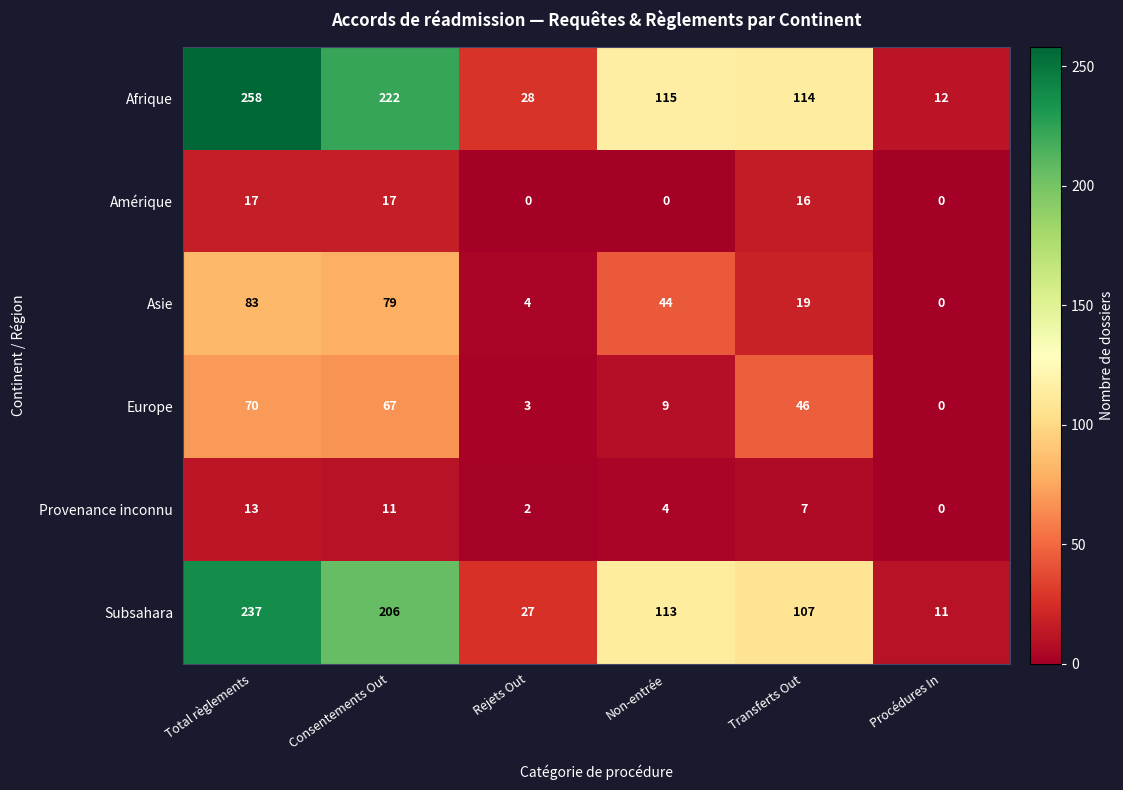

At Transferts Out, list the series in order from largest to smallest.

Afrique, Subsahara, Europe, Asie, Amérique, Provenance inconnu